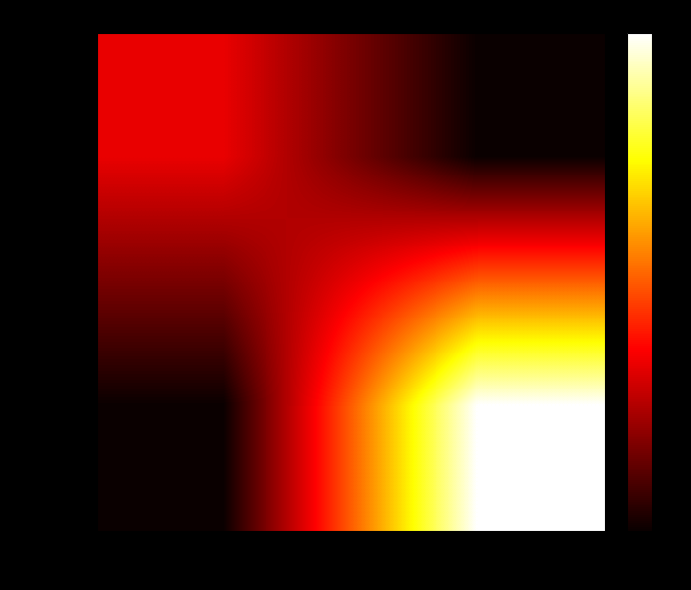

Rank the series by their average value, from lowest to highest.

a55585…, 968909…